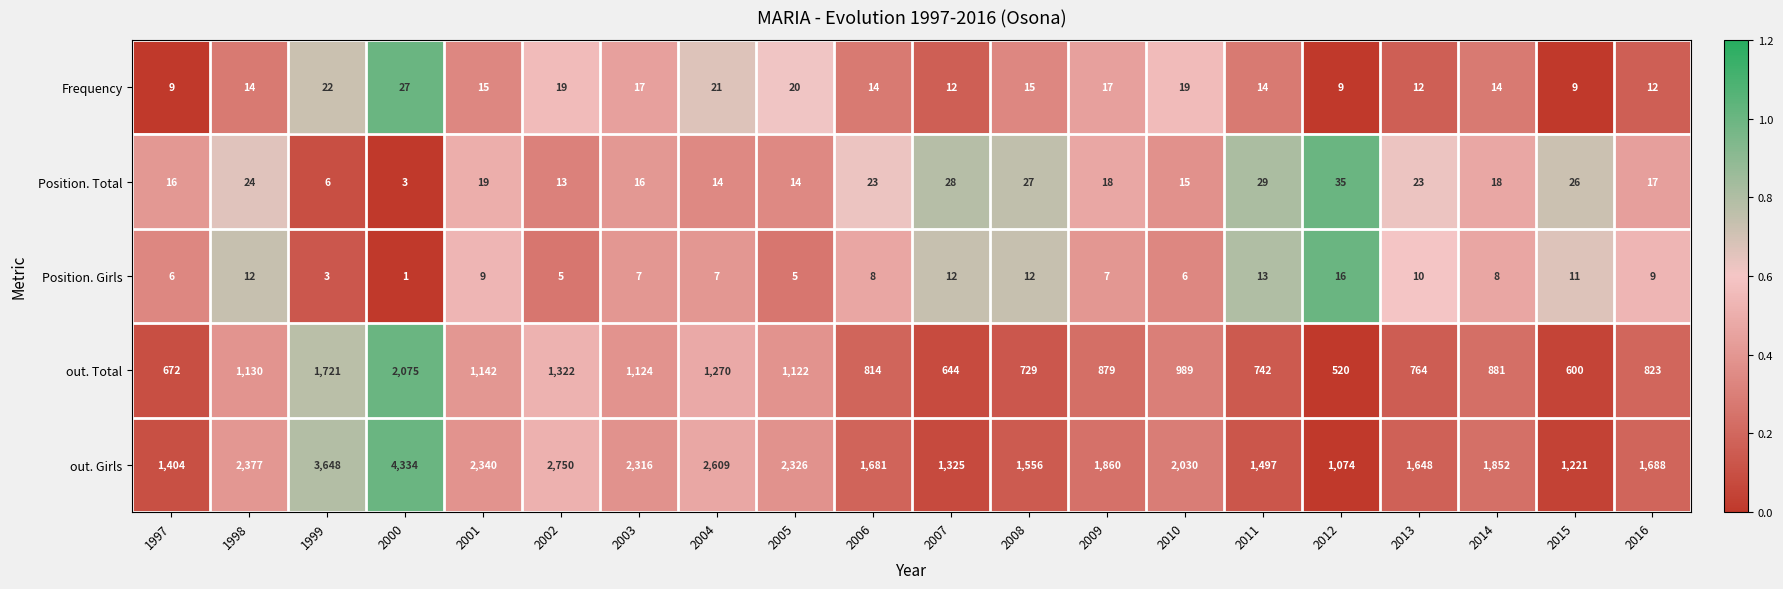

True or false: out. Girls has a value of 1074 at 2012.

True